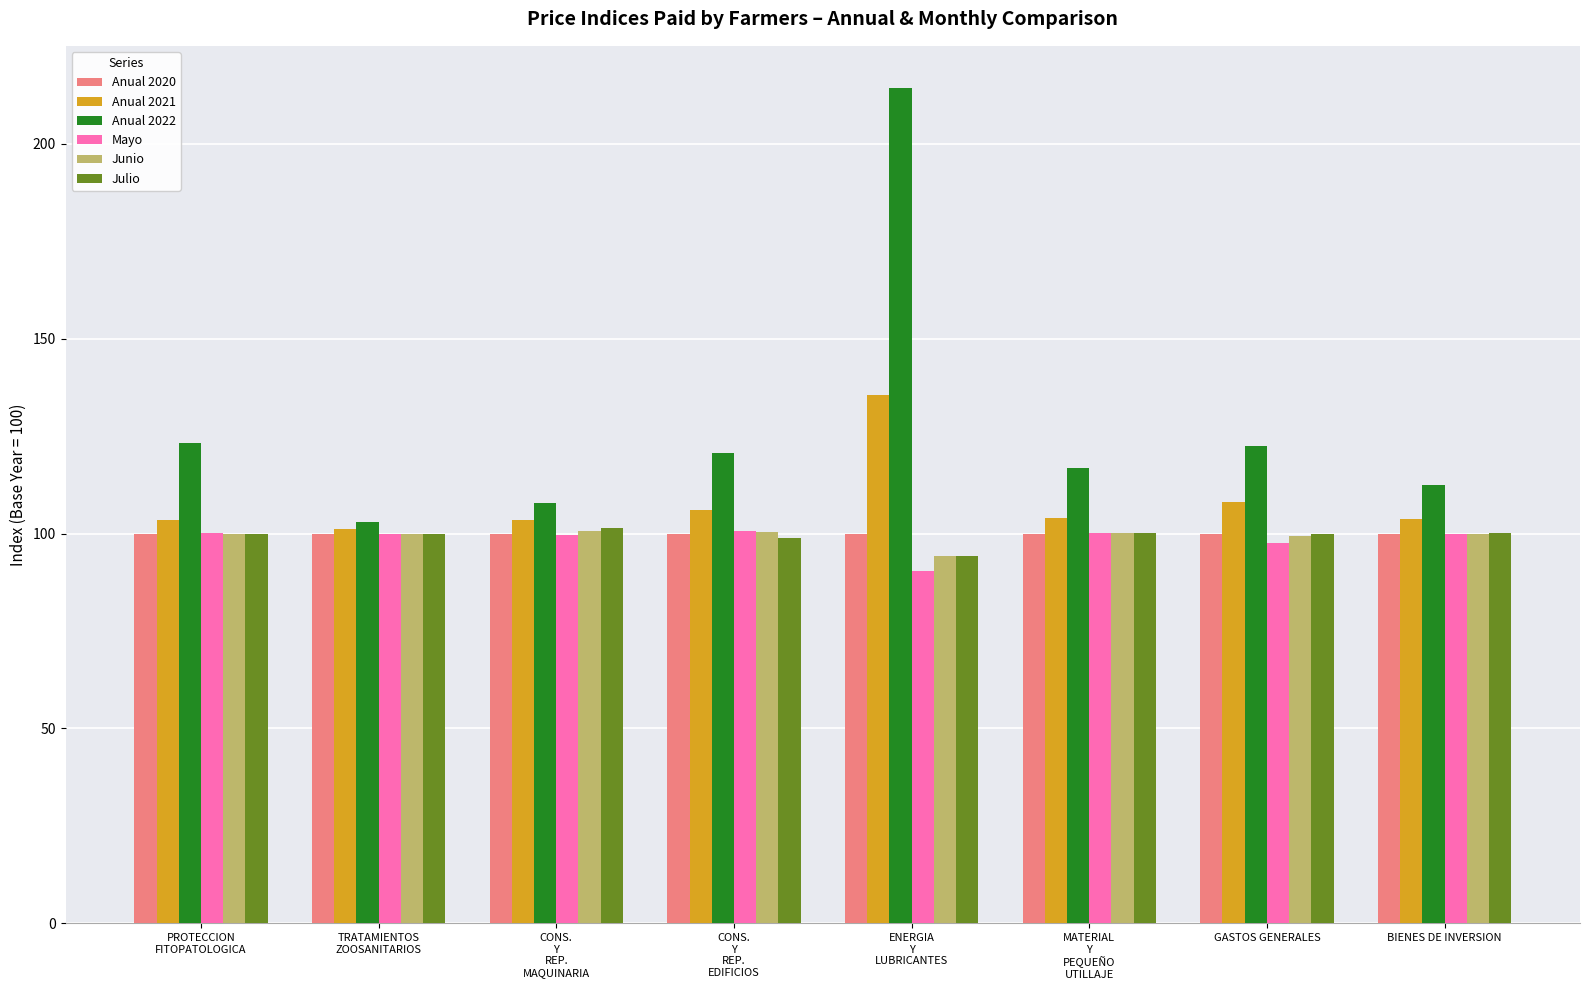

Which label corresponds to the smallest value in the chart?

ENERGIA
Y
LUBRICANTES